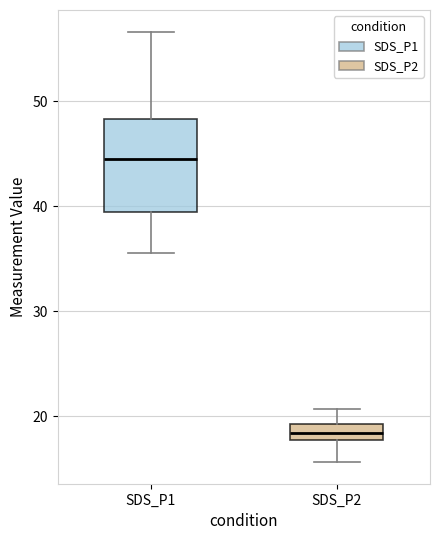

Which box has the lowest median line?

SDS_P2